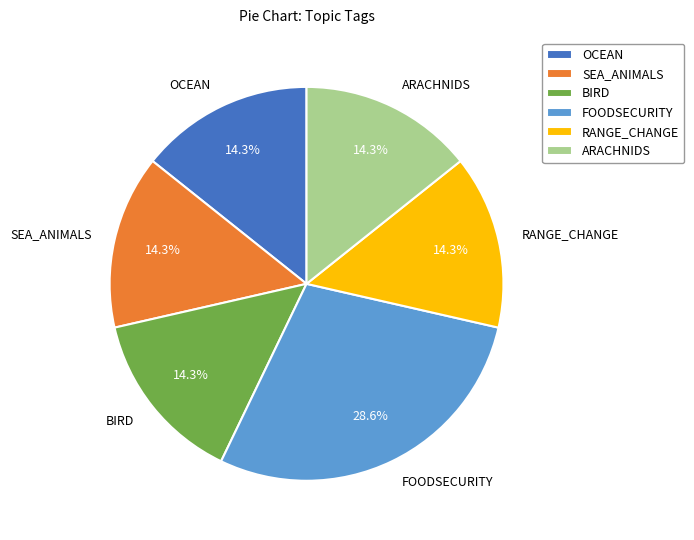

Does ARACHNIDS represent more than half of the total?

No